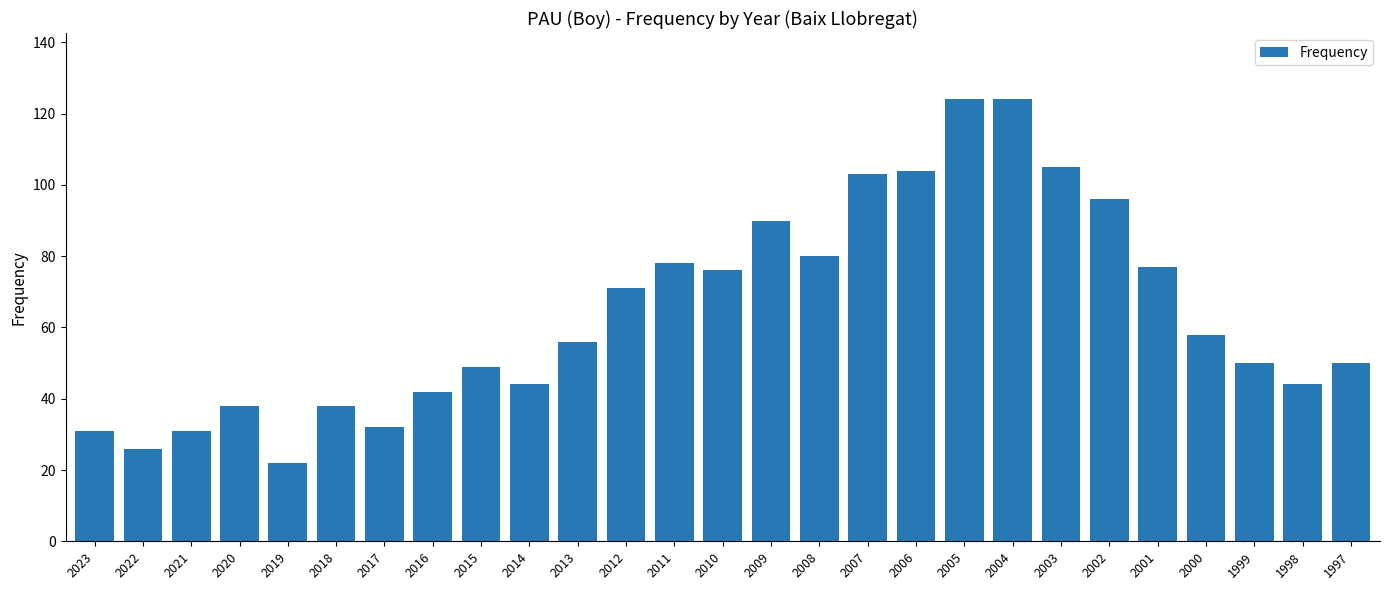

Is it true that the value at 2020 is 20?

False